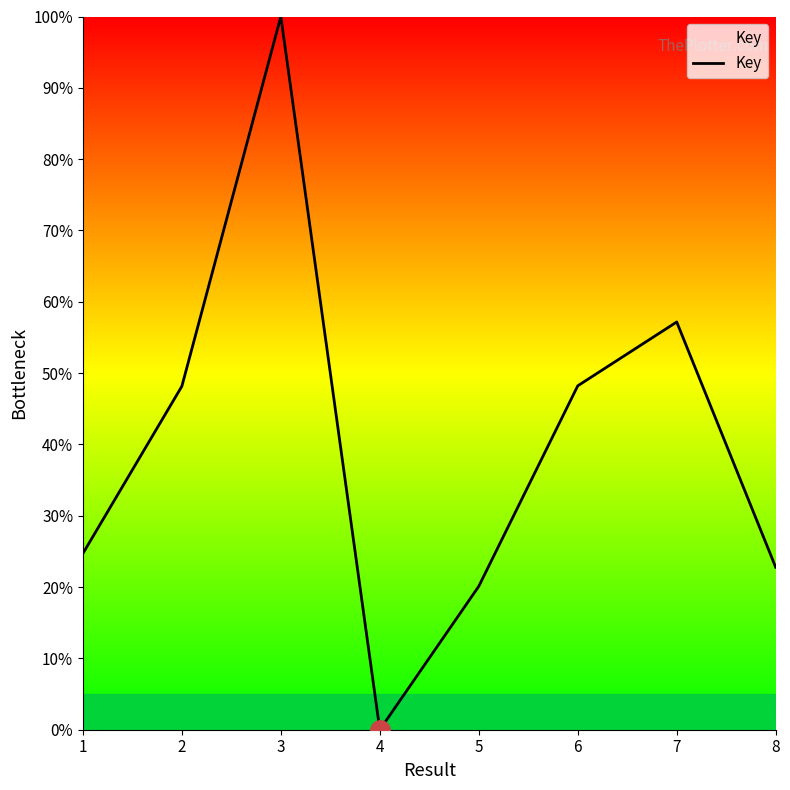

How many interior local peaks (higher than both neighbors) does the data have?

2